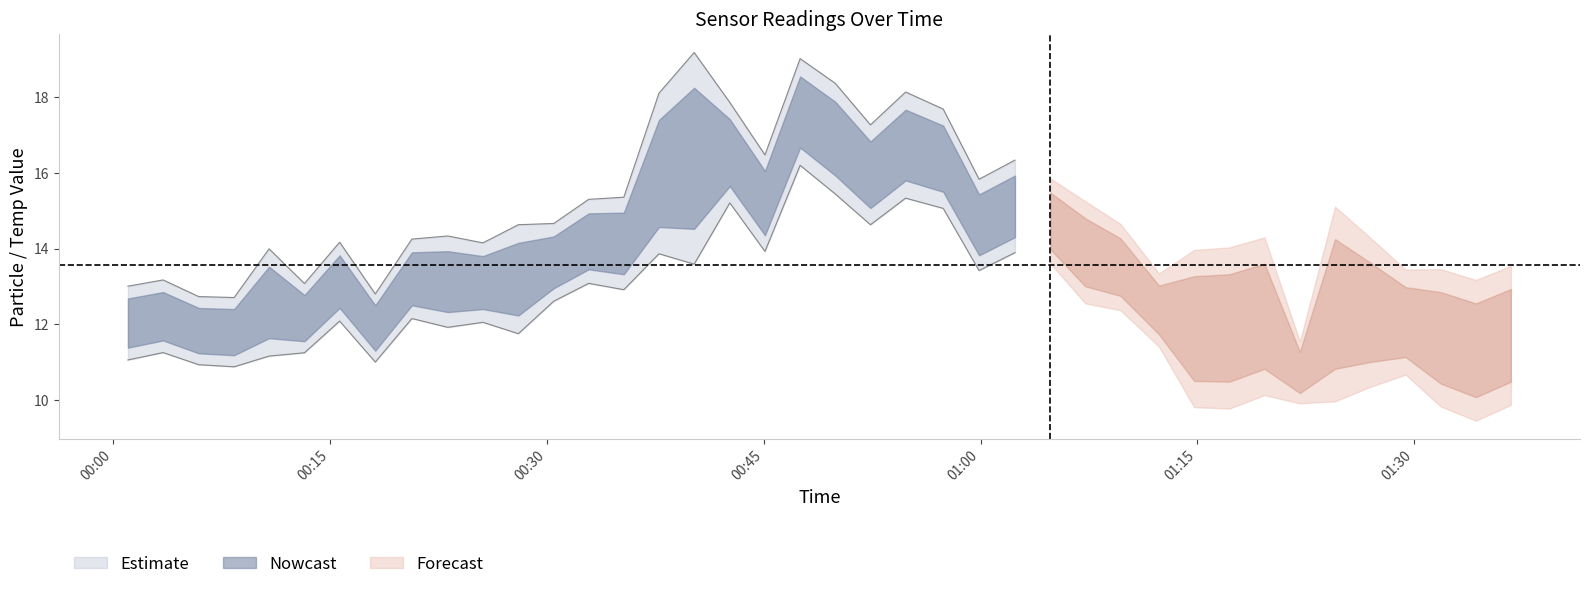

At which category is the sum across all series the highest?

2024/02/15 00:47:31